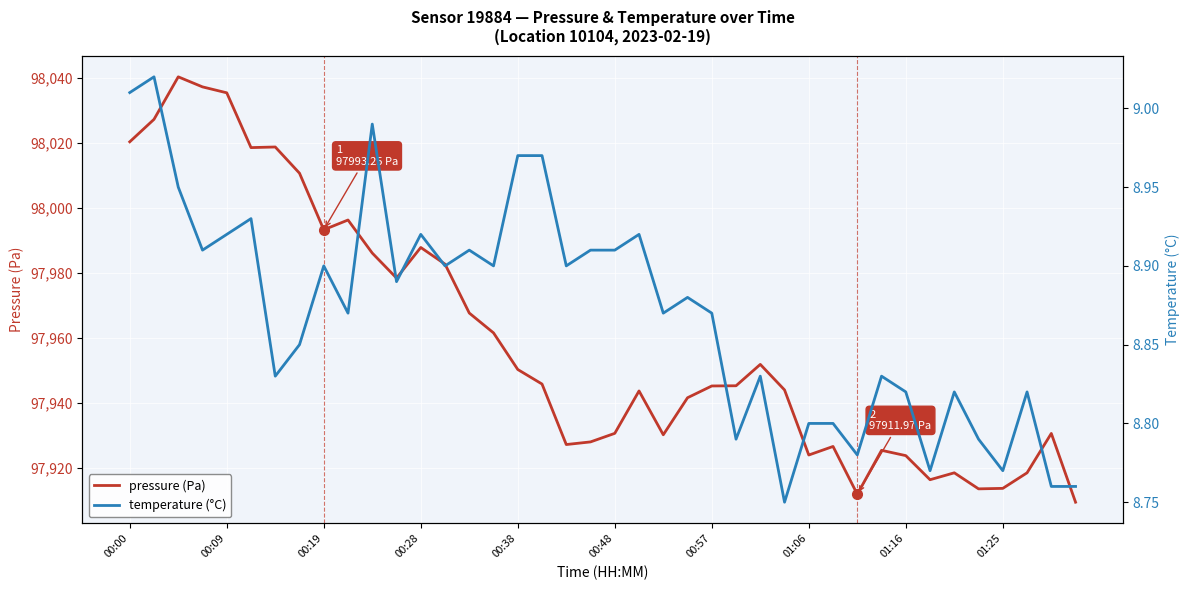

What is the lowest value of the pressure (Pa) series?

97909.5